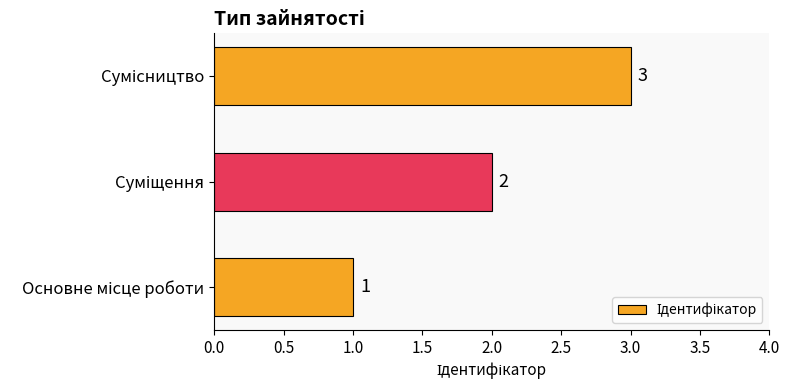

Count the values in the range 1 to 3.

3